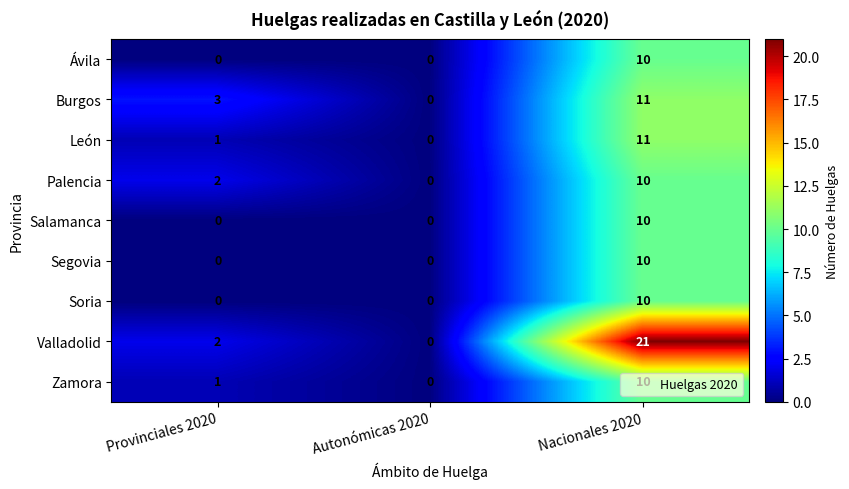

True or false: Salamanca has a value of 0 at Provinciales 2020.

True